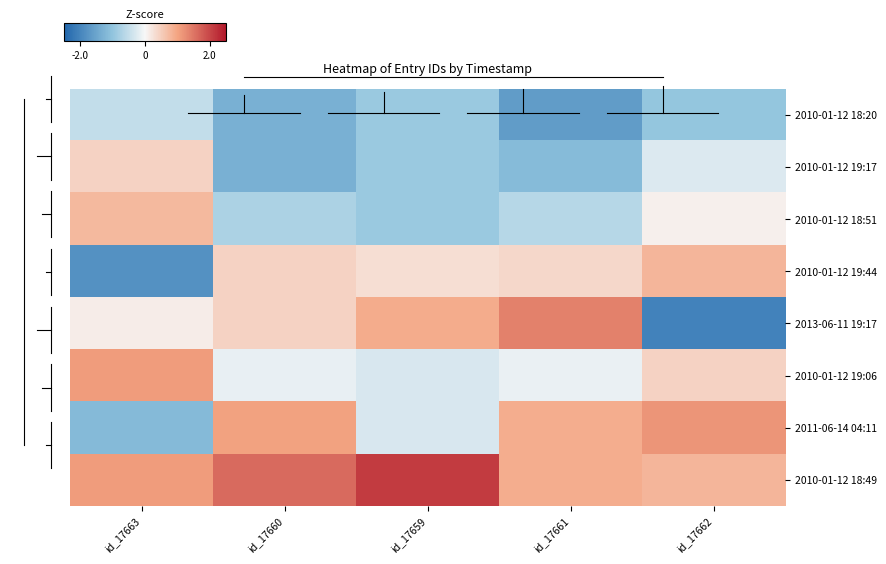

What is the spread (max minus min) of values at id_17662?

3.2